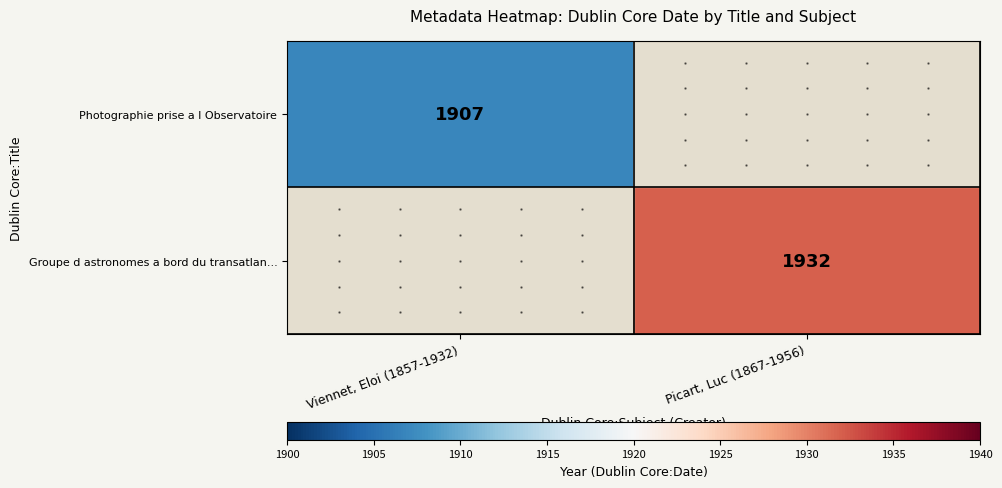

The Photographie prise a l Observatoire series shows 1907 at Viennet, Eloi (1857-1932). True or false?

True